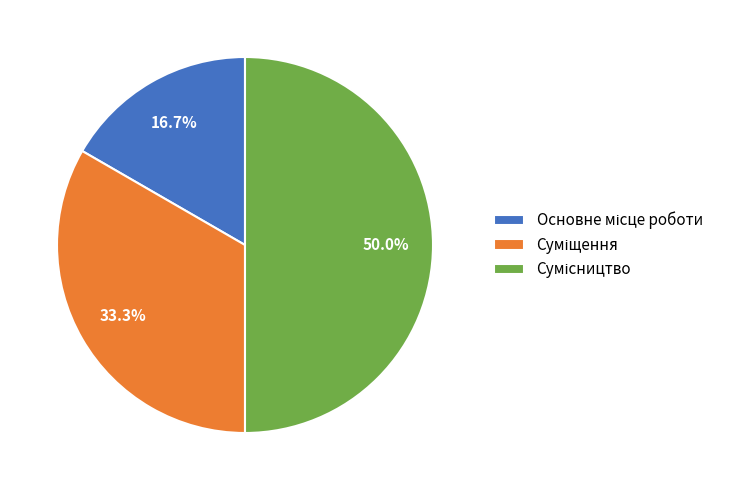

How many segments does this pie chart have?

3